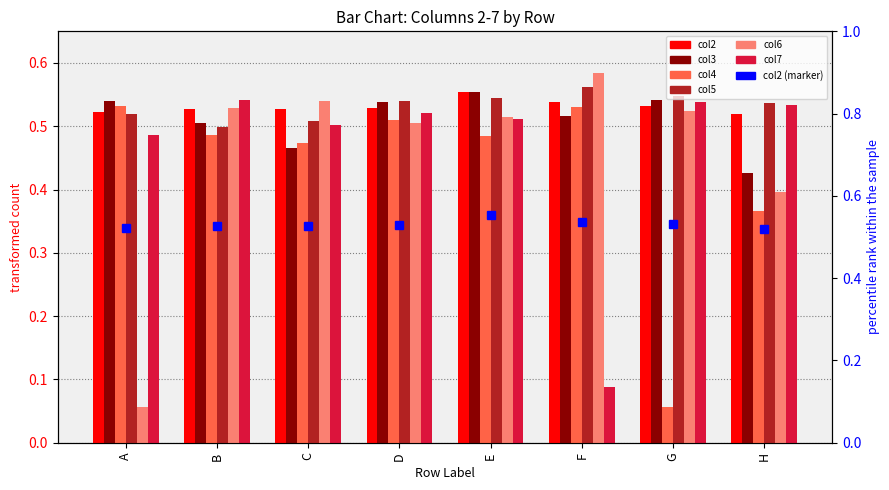

What is the difference between the maximum and minimum values in the col5 series?

0.1